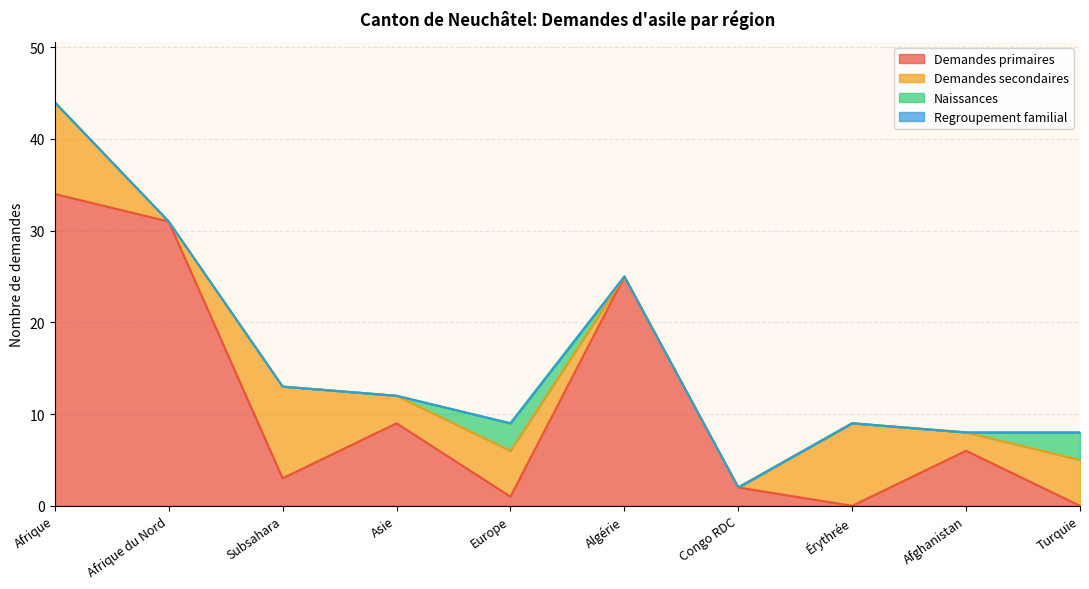

What is the difference between the highest and lowest values at Subsahara?

10